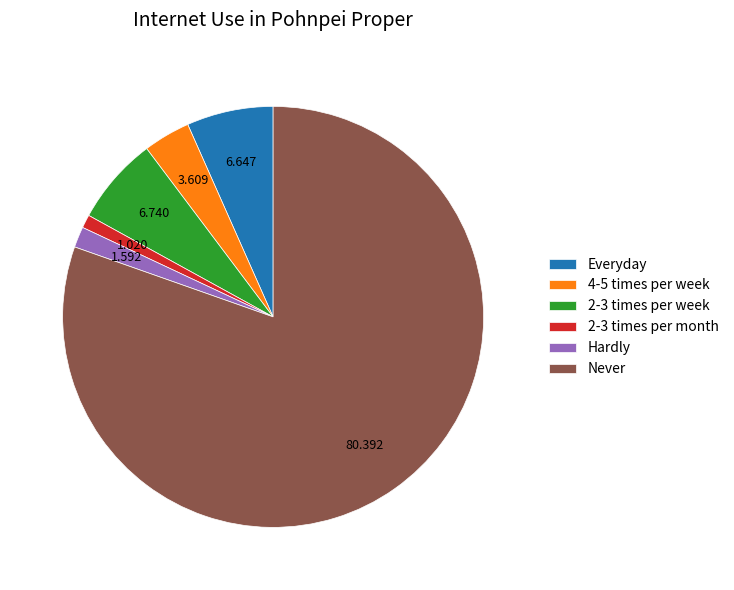

Between 2-3 times per month and Never, which is larger?

Never